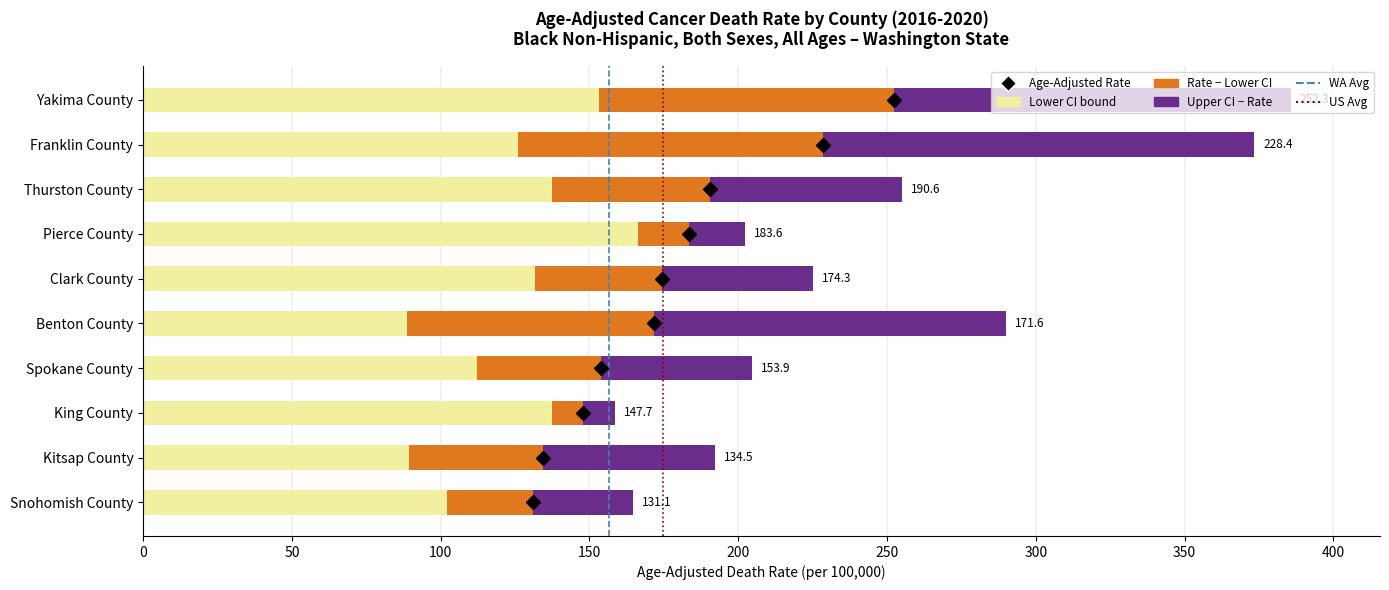

What is the total value across all series at Thurston County?

254.9